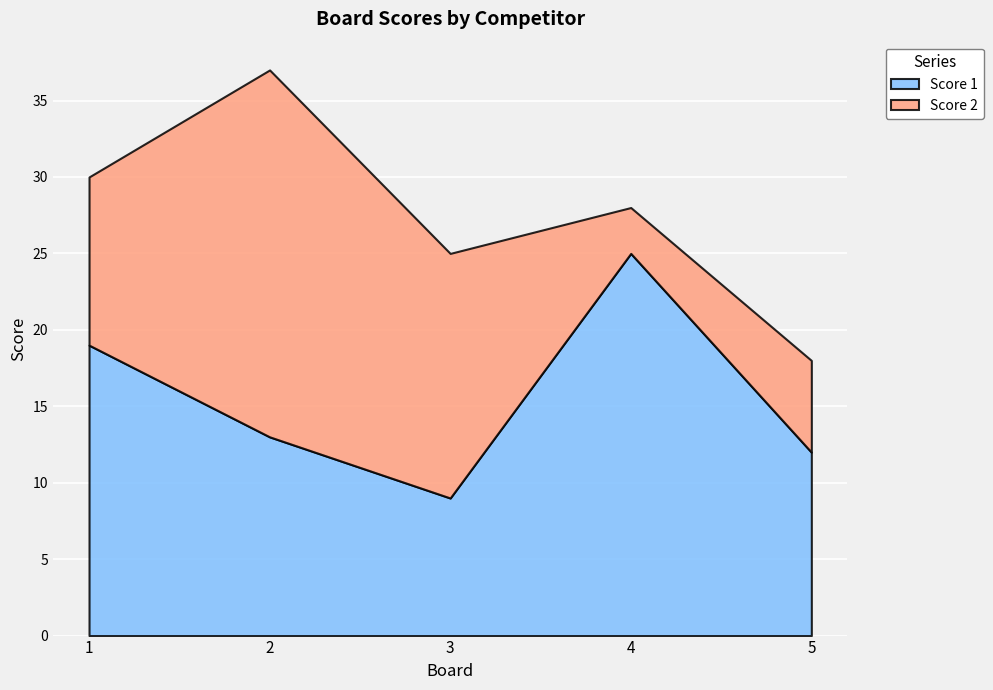

Reading right to left, list all the values displayed in this chart.

Score 1: 12	25	9	13	19
Score 2: 6	3	16	24	11